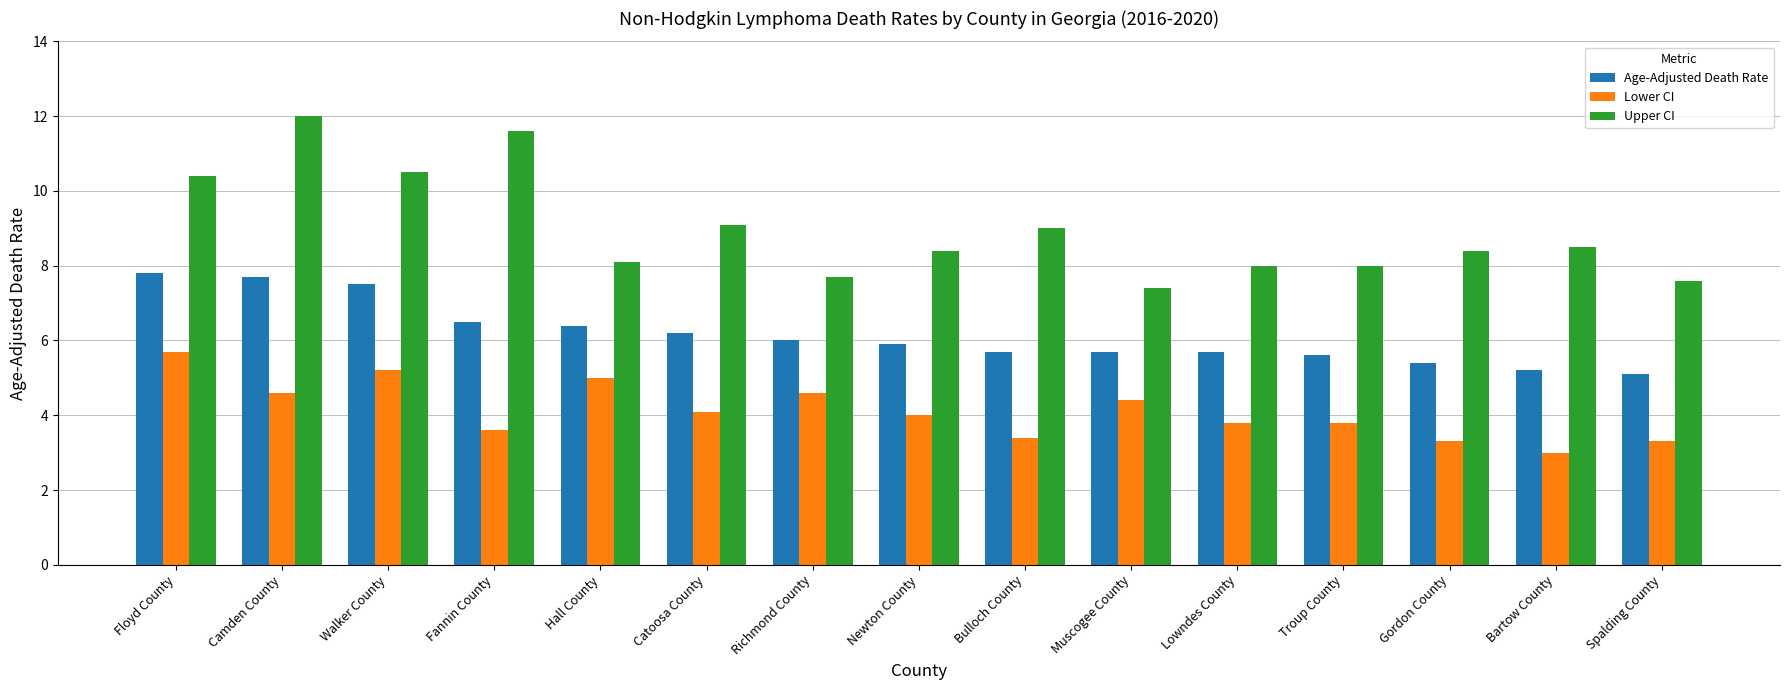

How many bars are there in total?

45